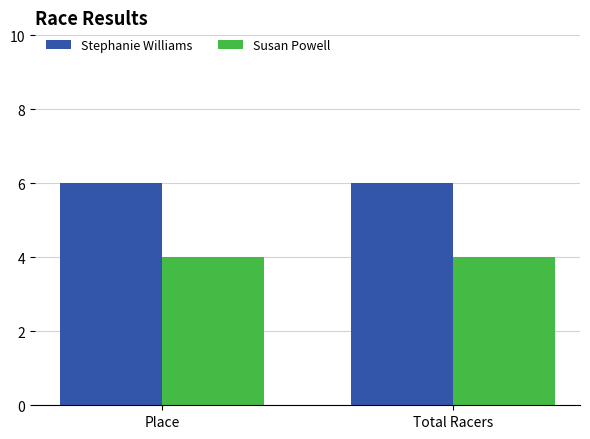

Reading left to right, transcribe all the data shown in this chart.

Stephanie Williams: Place=6	Total Racers=6
Susan Powell: Place=4	Total Racers=4